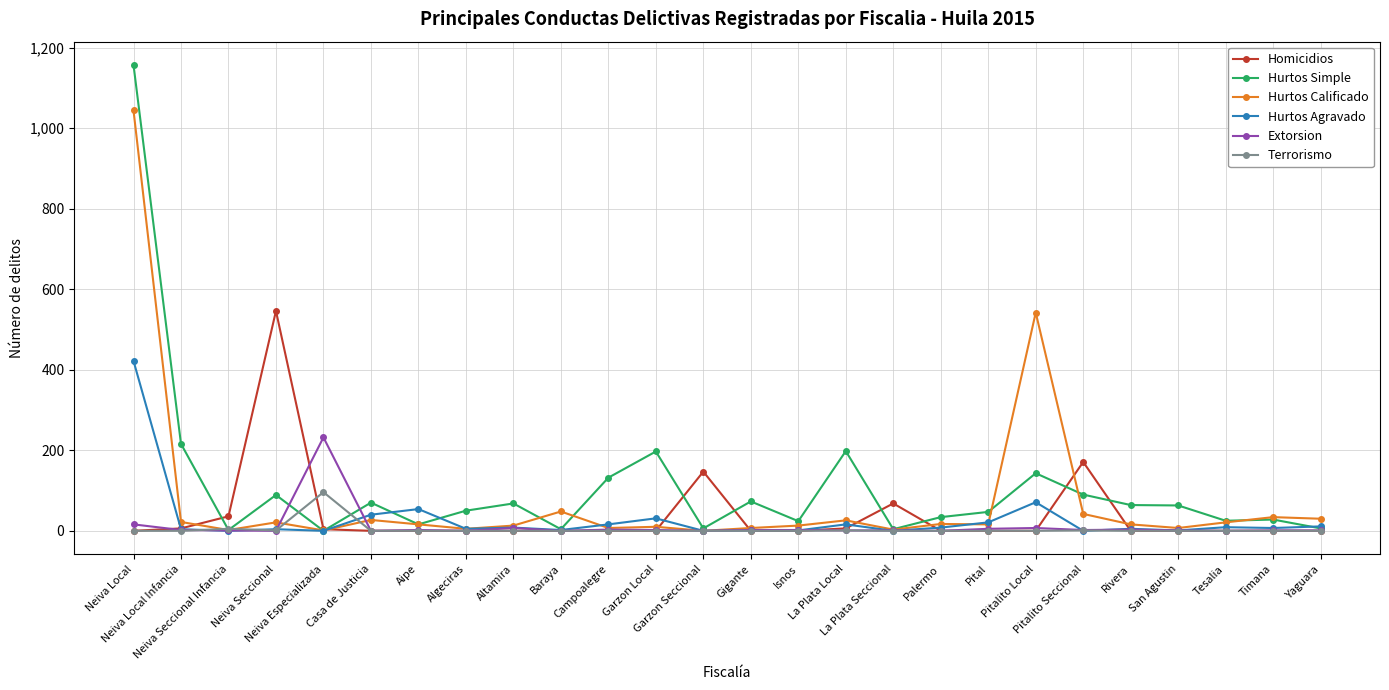

Which category has the highest value in the Extorsion series?

Neiva Especializada